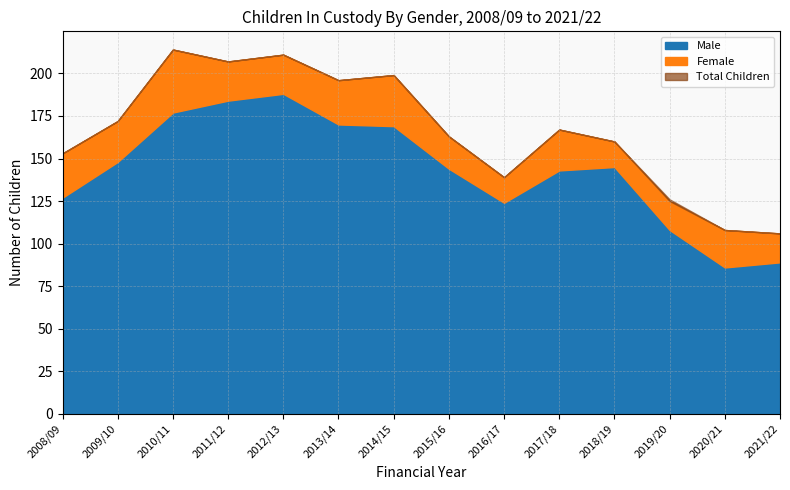

Count the number of categories in the chart.

14